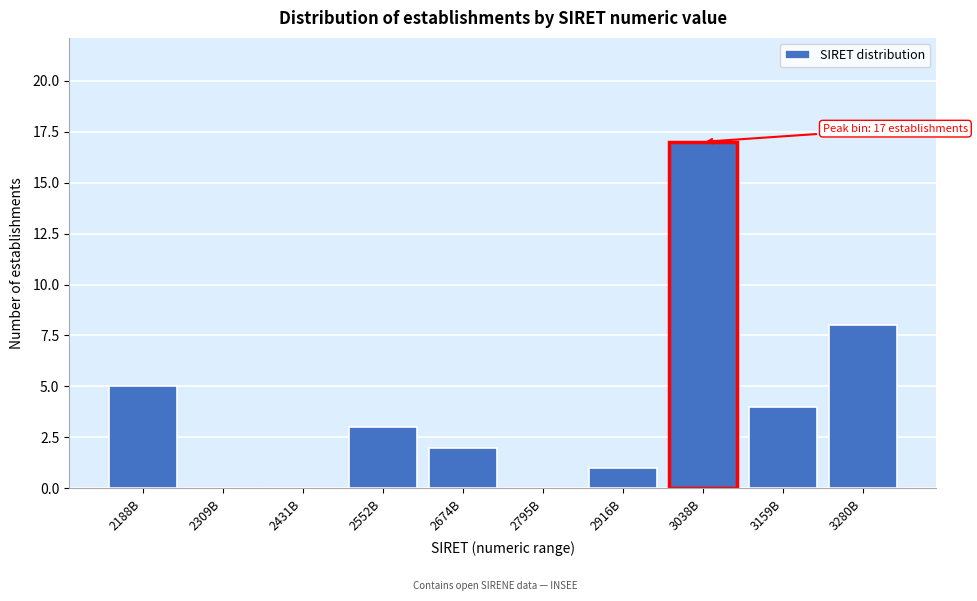

Reading left to right, extract all data points from this chart.

2188B=5	2309B=0	2431B=0	2552B=3	2674B=2	2795B=0	2916B=1	3038B=17	3159B=4	3280B=8